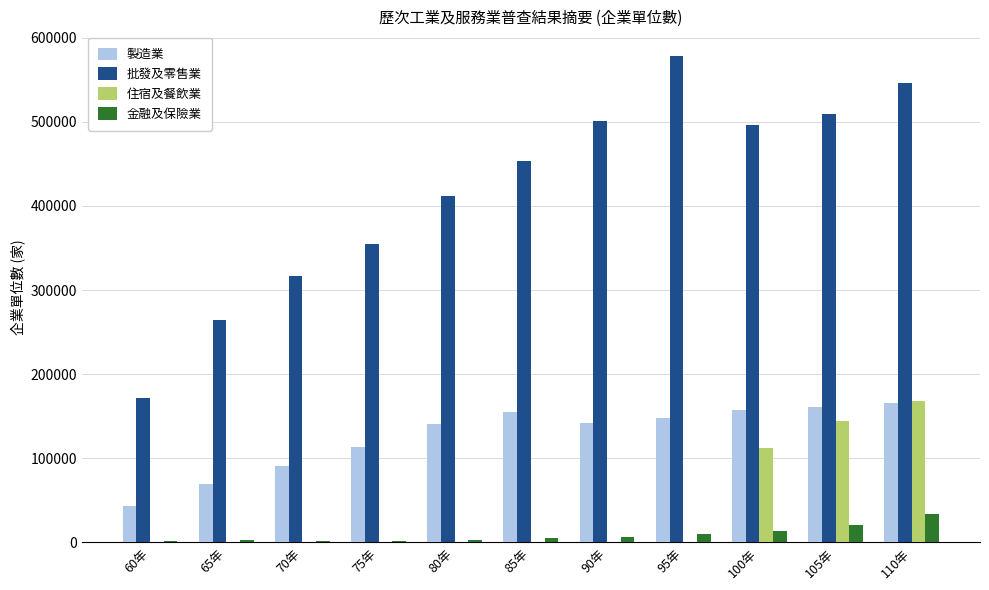

Which label corresponds to the largest value in the chart?

95年